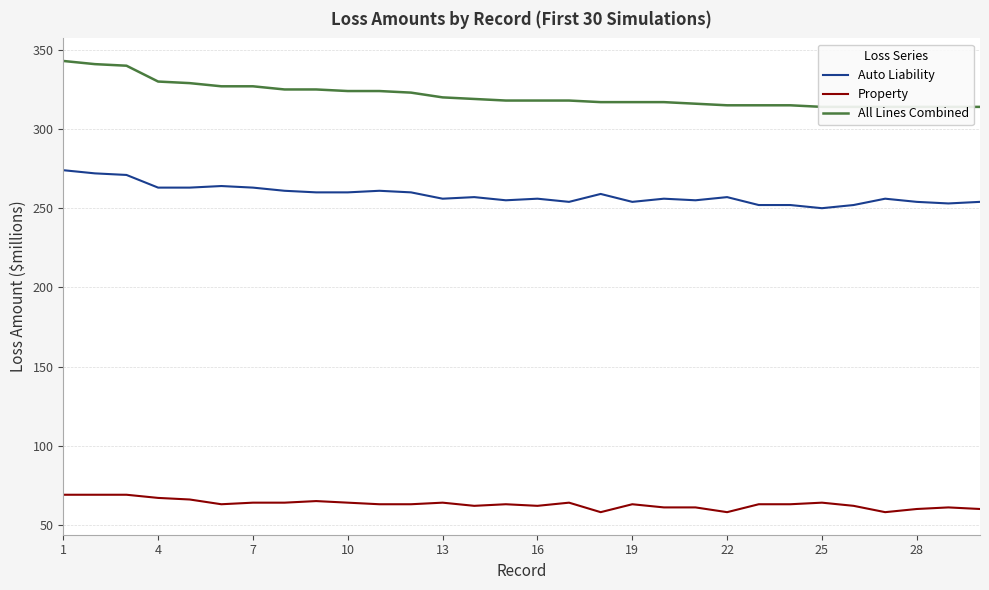

True or false: Property and Auto Liability intersect in this chart.

False